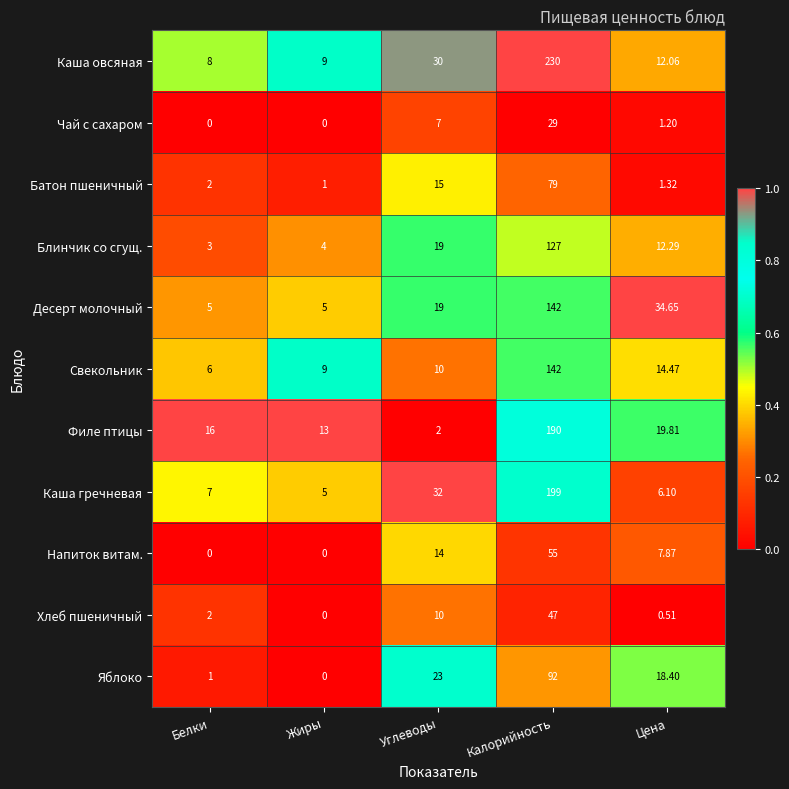

Which series has the largest range (max minus min)?

Каша овсяная